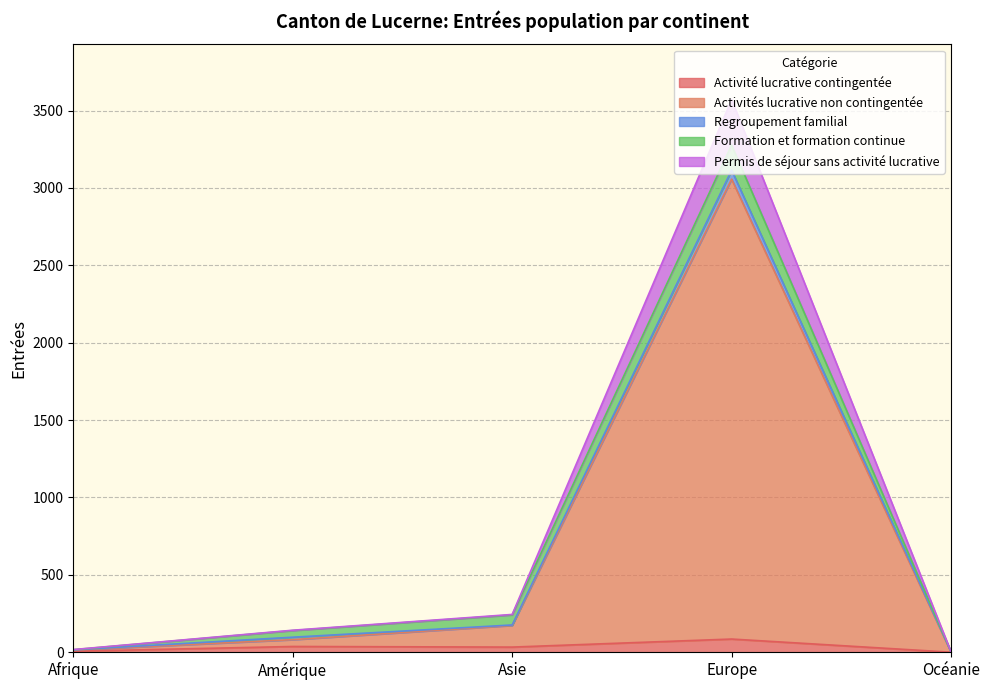

At which category is the sum across all series the highest?

Europe